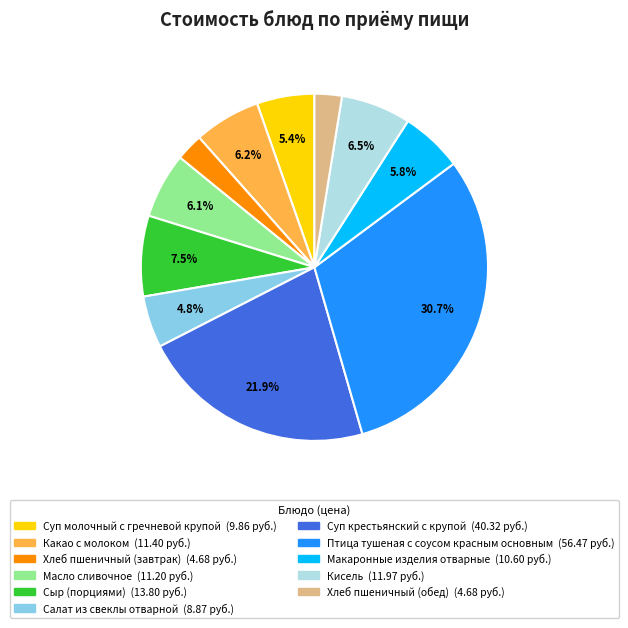

What is the largest slice in the pie chart?

Птица тушеная с соусом красным основным